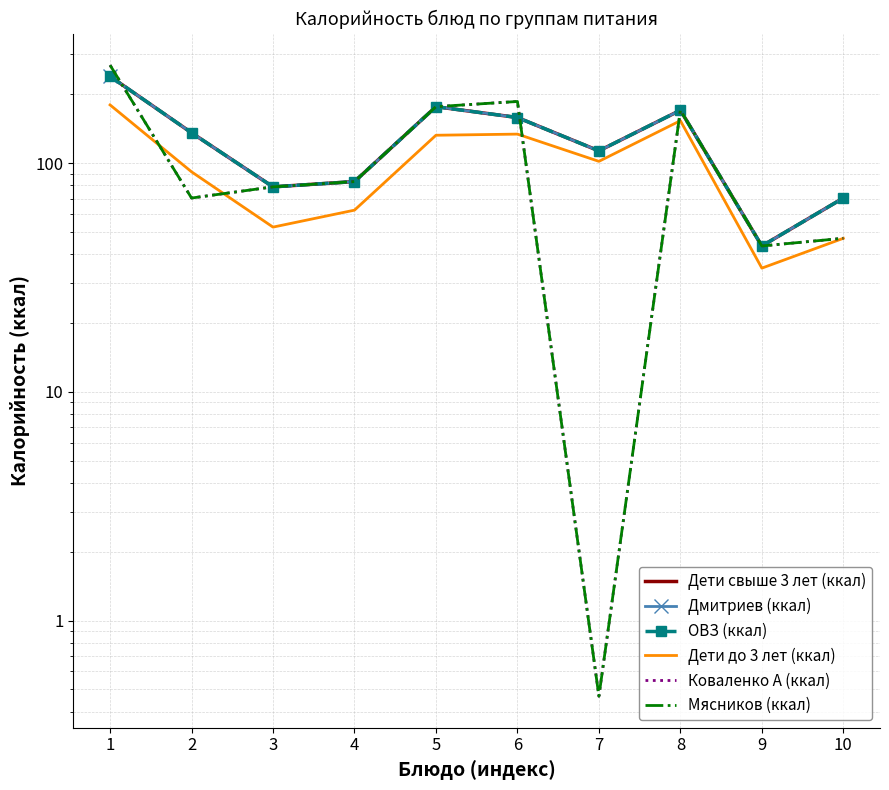

Which series has the largest total across all categories?

Дети свыше 3 лет (ккал)